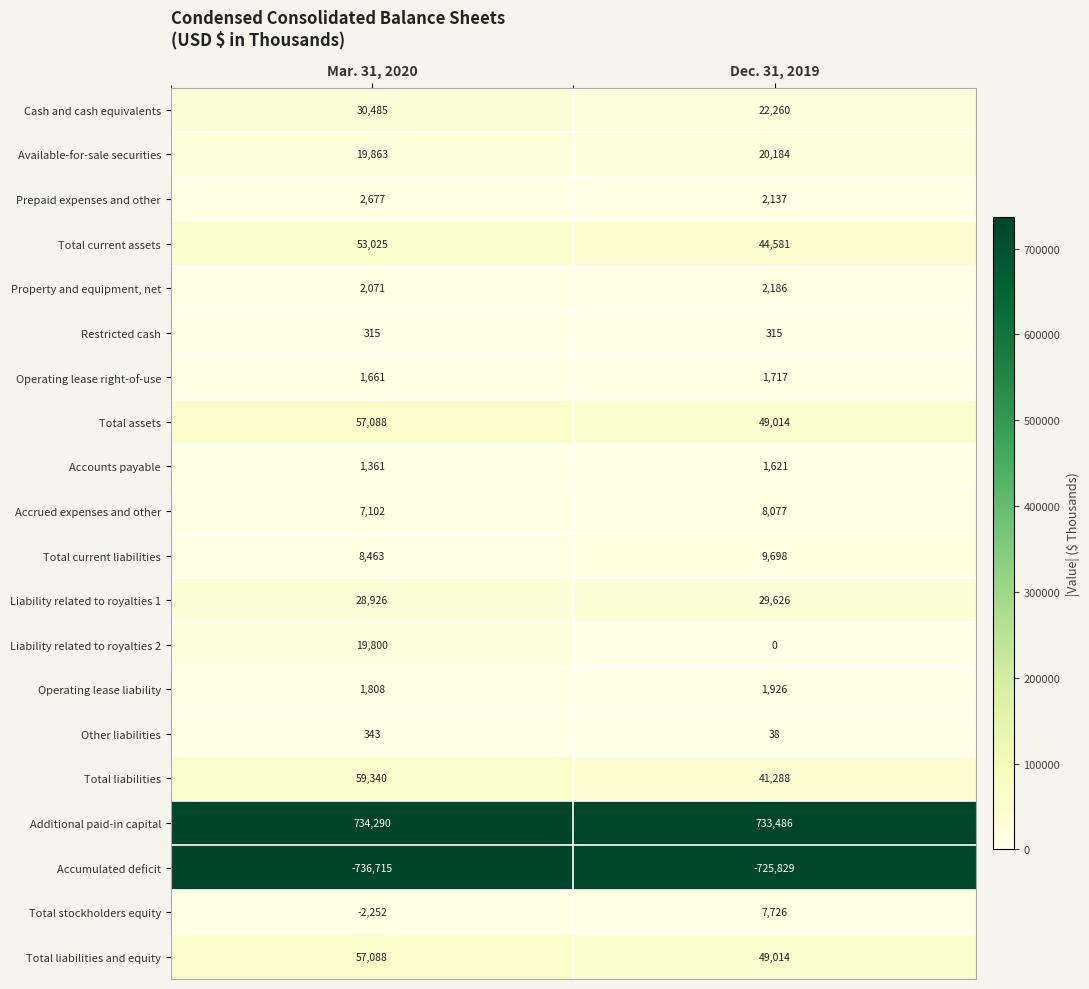

At which label does Accrued expenses and other reach its minimum?

Mar. 31, 2020